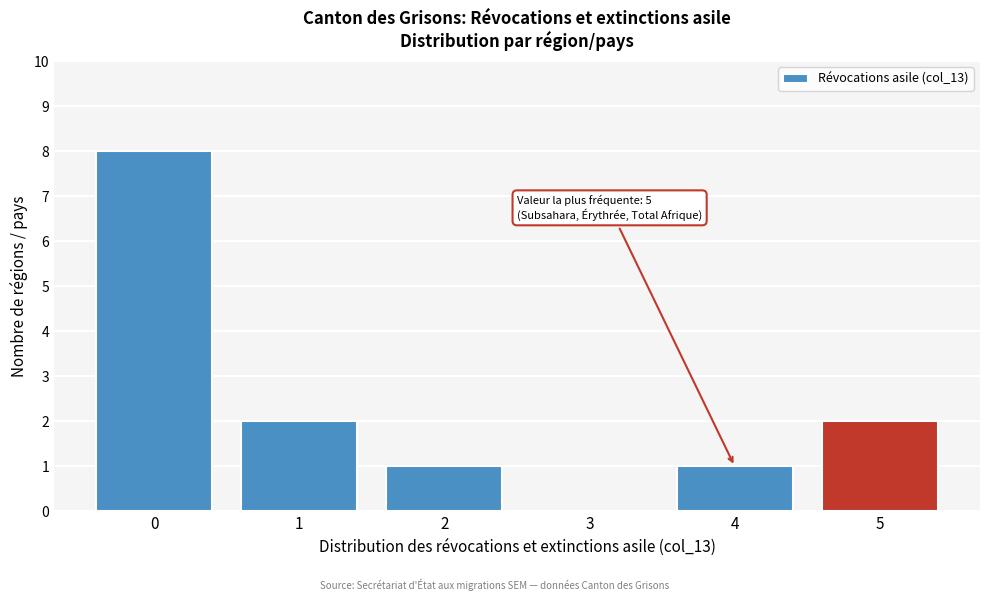

Reading left to right, transcribe all the data shown in this chart.

0=8	1=2	2=1	3=0	4=1	5=2